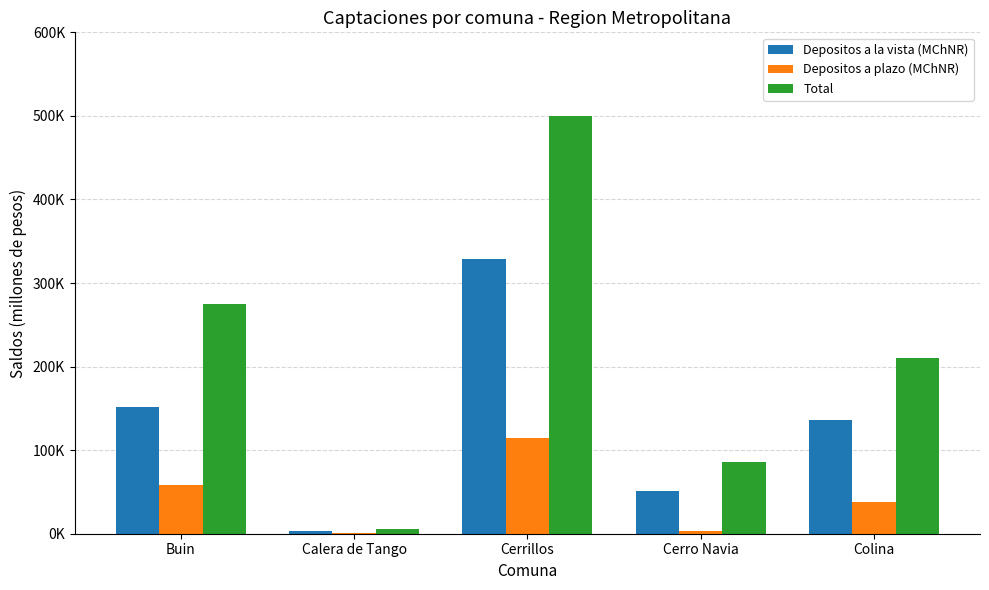

Reading right to left, what are all the values shown in this chart?

Depositos a la vista (MChNR): Colina=136163.4	Cerro Navia=51401.5	Cerrillos=328962.0	Calera de Tango=2996.9	Buin=151743.0
Depositos a plazo (MChNR): Colina=38455.7	Cerro Navia=3659.9	Cerrillos=113994.9	Calera de Tango=1311.3	Buin=58841.4
Total: Colina=210106.7	Cerro Navia=85955.8	Cerrillos=499706.2	Calera de Tango=5095.4	Buin=274776.3